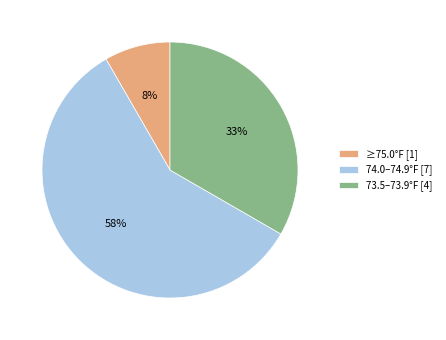

Does any single category account for the majority?

Yes